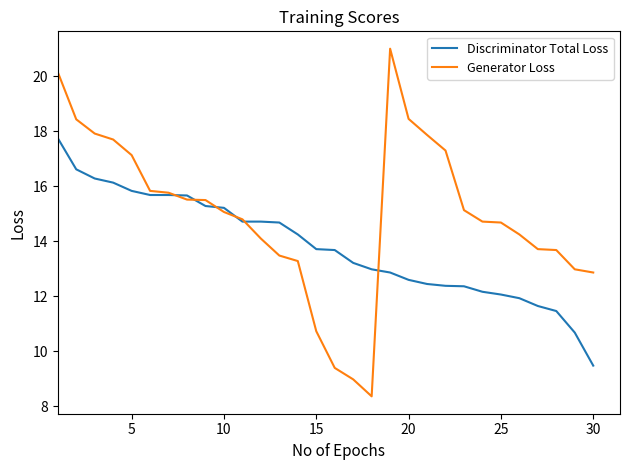

What is the lowest value of the Discriminator Total Loss series?

9.5